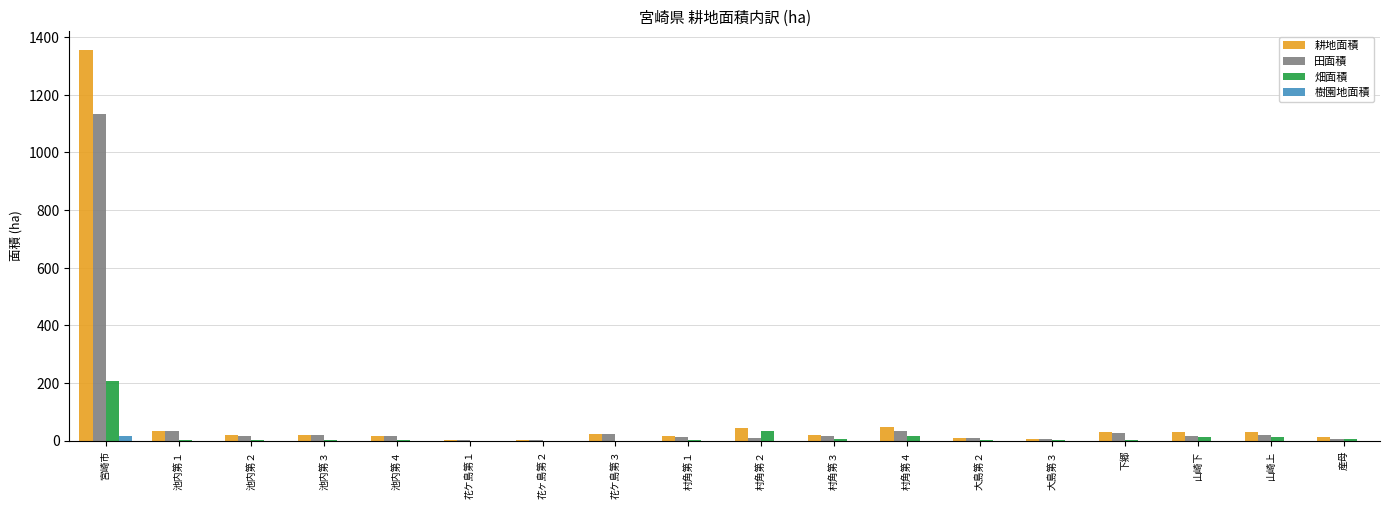

At which category is the sum across all series the highest?

宮崎市